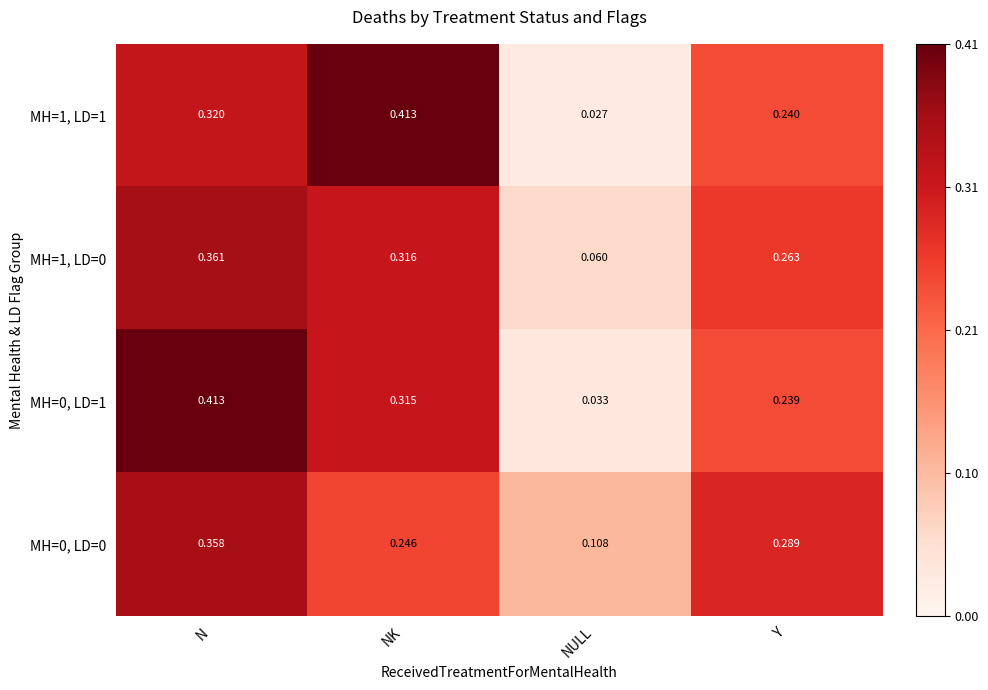

Which series has the largest range (max minus min)?

MH=1, LD=1